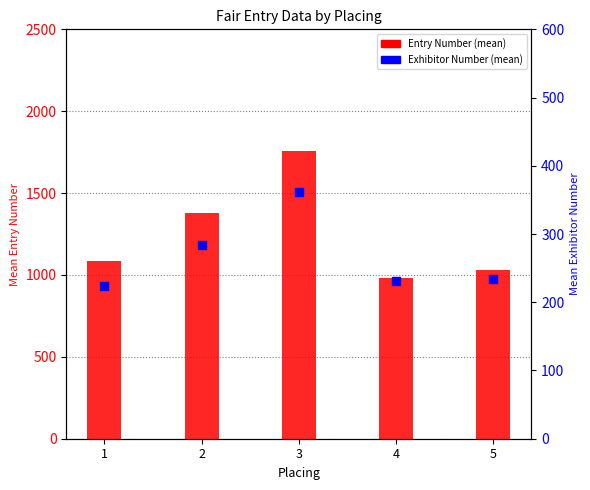

At which category is the sum across all series the highest?

3